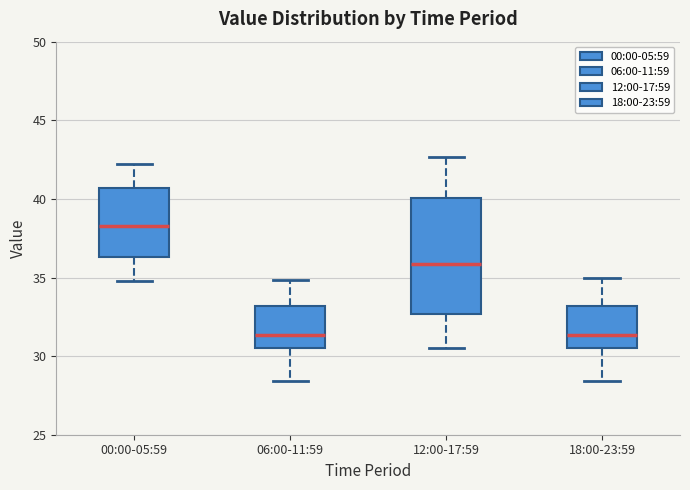

Which box has the highest median line?

00:00-05:59